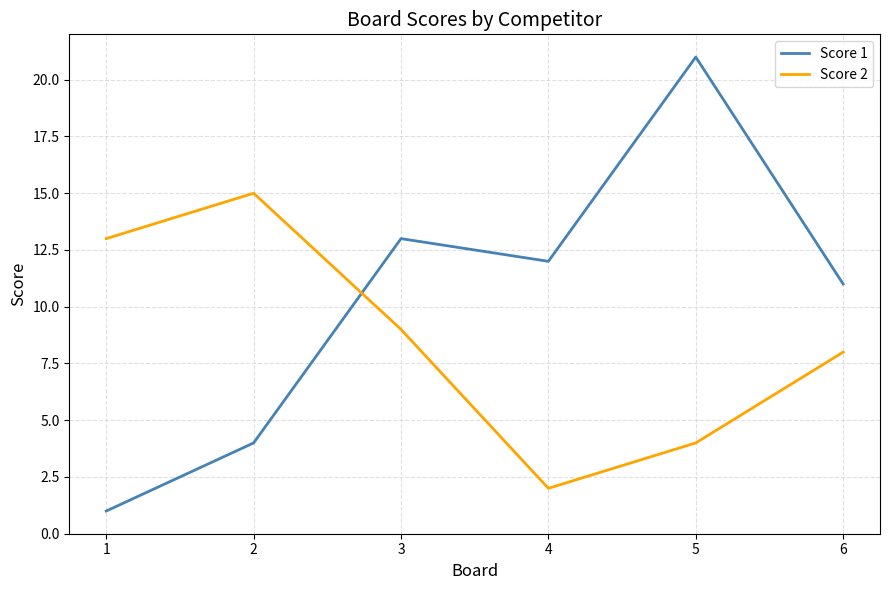

What is the spread (max minus min) of values at 4?

10